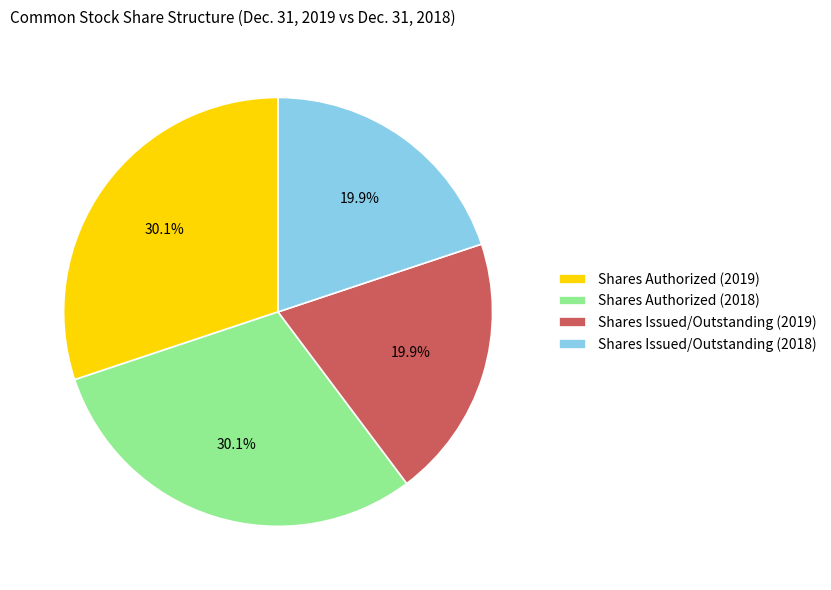

Is it true that Shares Issued/Outstanding (2019) is 13% of the pie?

False